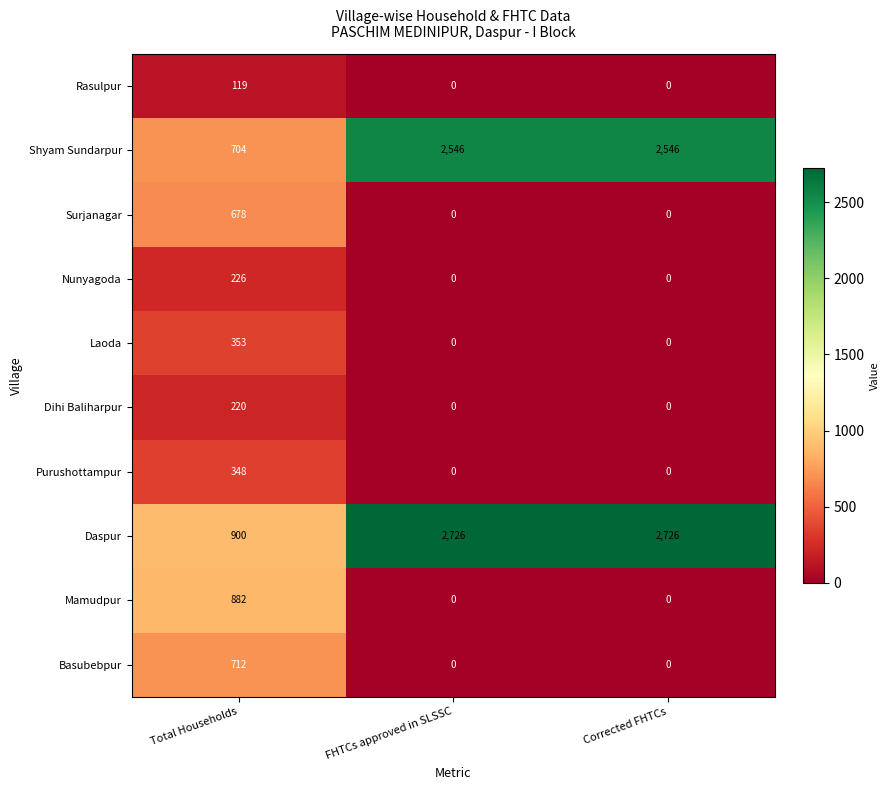

What is the difference between the Purushottampur values at Total Households and Corrected FHTCs?

348